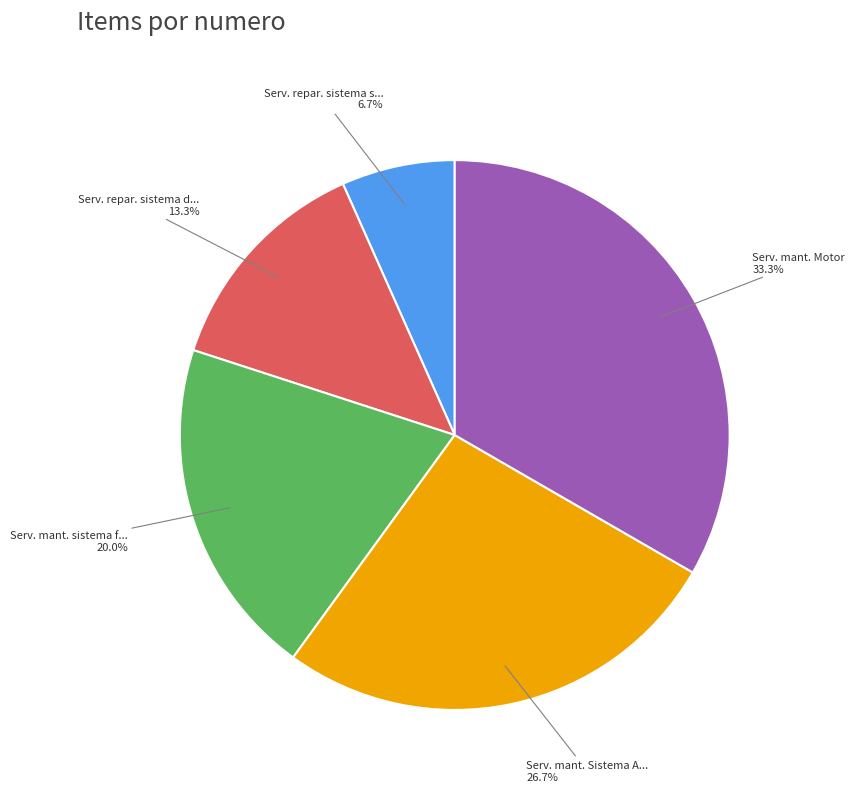

Is there a majority slice in this chart?

No